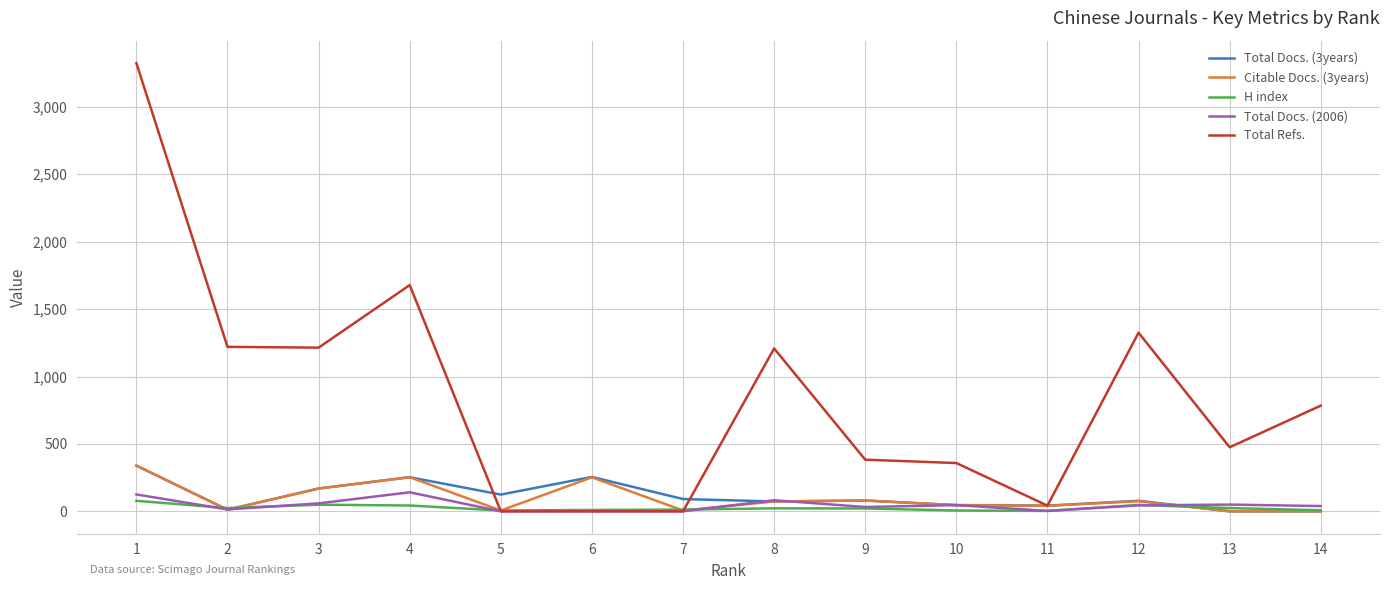

The value of Total Refs. at 10 is 358. True or false?

True